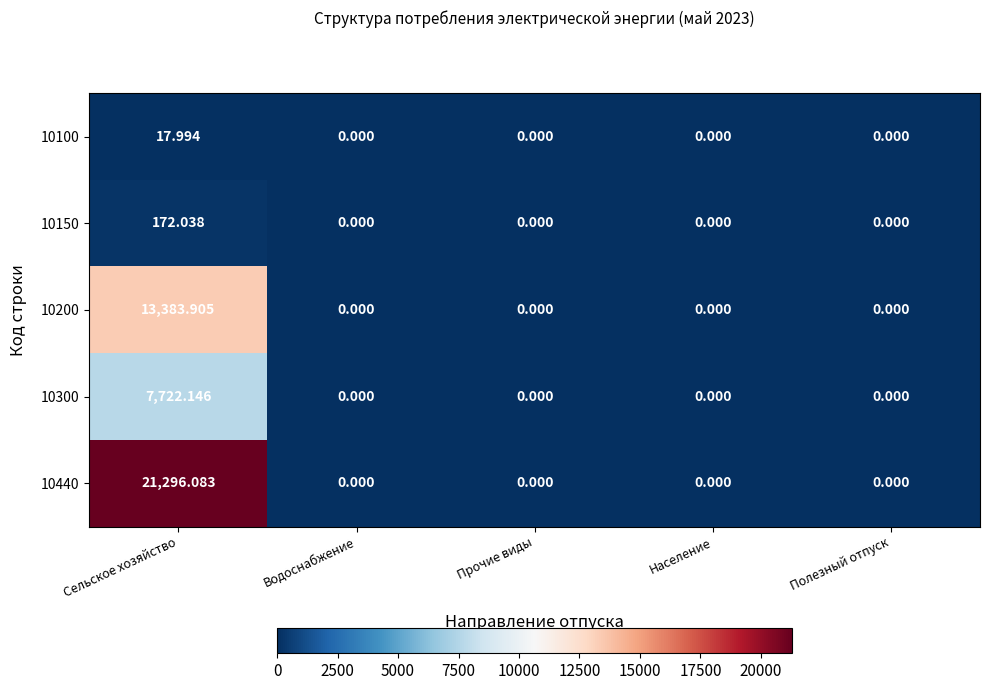

Which category has the highest value in the 10200 series?

Сельское хозяйство